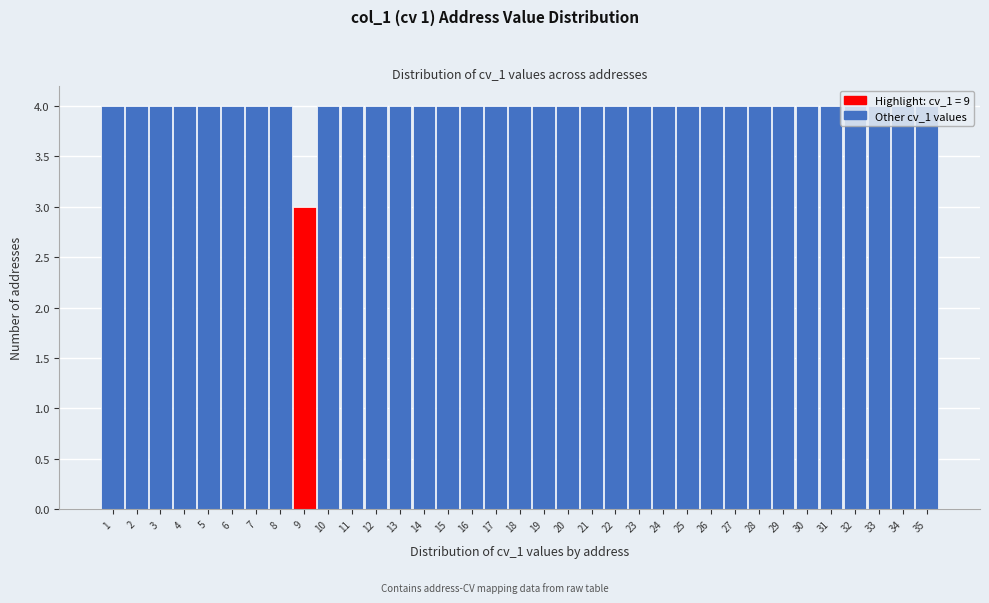

Reading left to right, list every bar in this chart as the range it spans on the x-axis followed by its height. The values are not printed on the chart, so give them approximately, as read against the axis.

0.5 to 1.5: 4
1.5 to 2.5: 4
2.5 to 3.5: 4
3.5 to 4.5: 4
4.5 to 5.5: 4
5.5 to 6.5: 4
6.5 to 7.5: 4
7.5 to 8.5: 4
8.5 to 9.5: 3
9.5 to 10.5: 4
10.5 to 11.5: 4
11.5 to 12.5: 4
12.5 to 13.5: 4
13.5 to 14.5: 4
14.5 to 15.5: 4
15.5 to 16.5: 4
16.5 to 17.5: 4
17.5 to 18.5: 4
18.5 to 19.5: 4
19.5 to 20.5: 4
20.5 to 21.5: 4
21.5 to 22.5: 4
22.5 to 23.5: 4
23.5 to 24.5: 4
24.5 to 25.5: 4
25.5 to 26.5: 4
26.5 to 27.5: 4
27.5 to 28.5: 4
28.5 to 29.5: 4
29.5 to 30.5: 4
30.5 to 31.5: 4
31.5 to 32.5: 4
32.5 to 33.5: 4
33.5 to 34.5: 4
34.5 to 35.5: 4